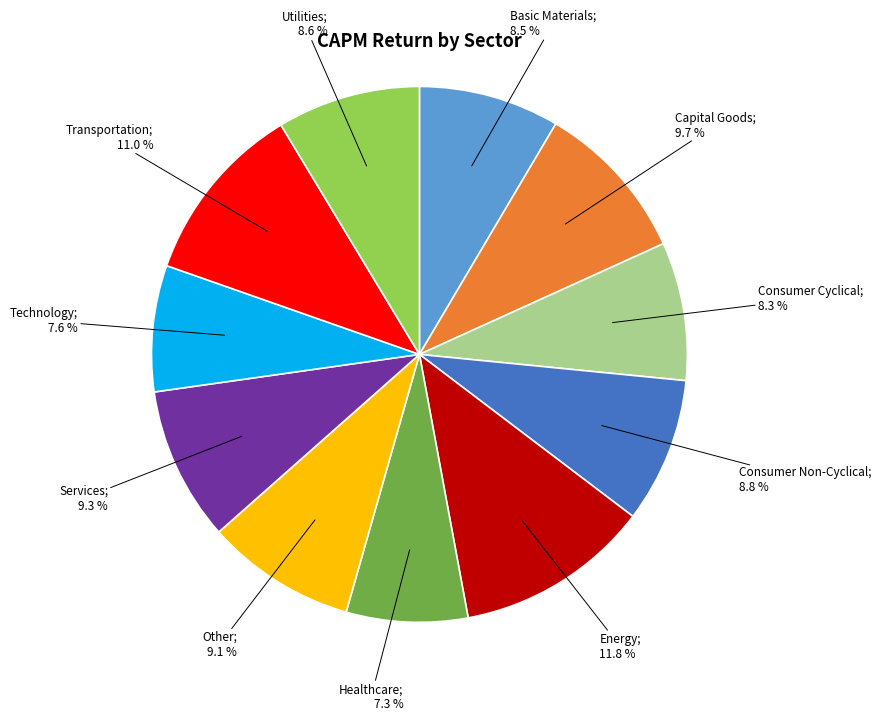

Is there a majority slice in this chart?

No